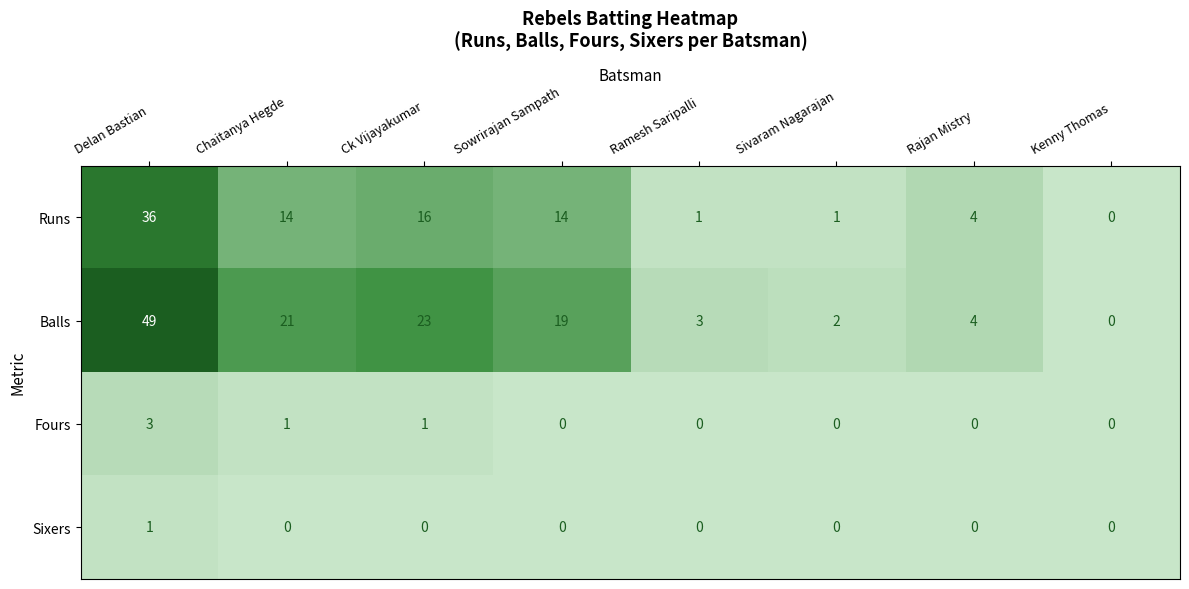

Rank the series by their maximum value, from lowest to highest.

Sixers, Fours, Runs, Balls